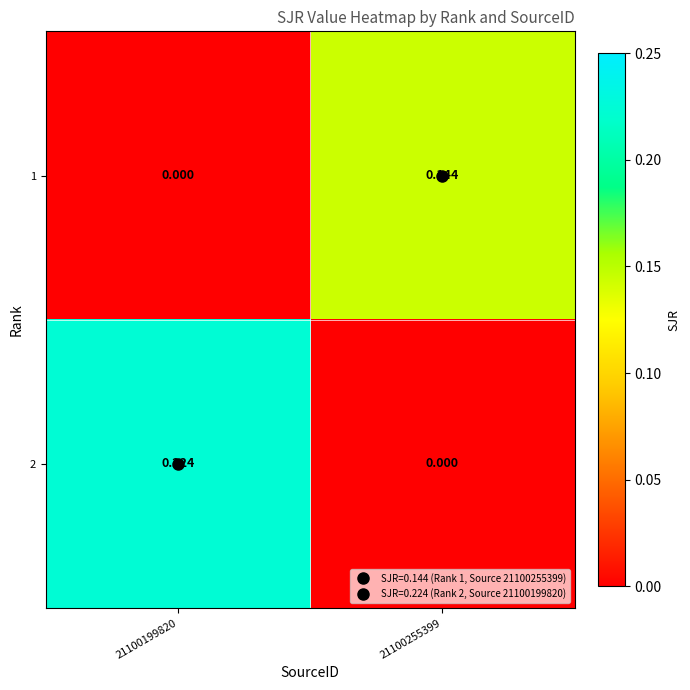

Is the value of 1 at 21100255399 greater than the value of 2 at 21100199820?

No